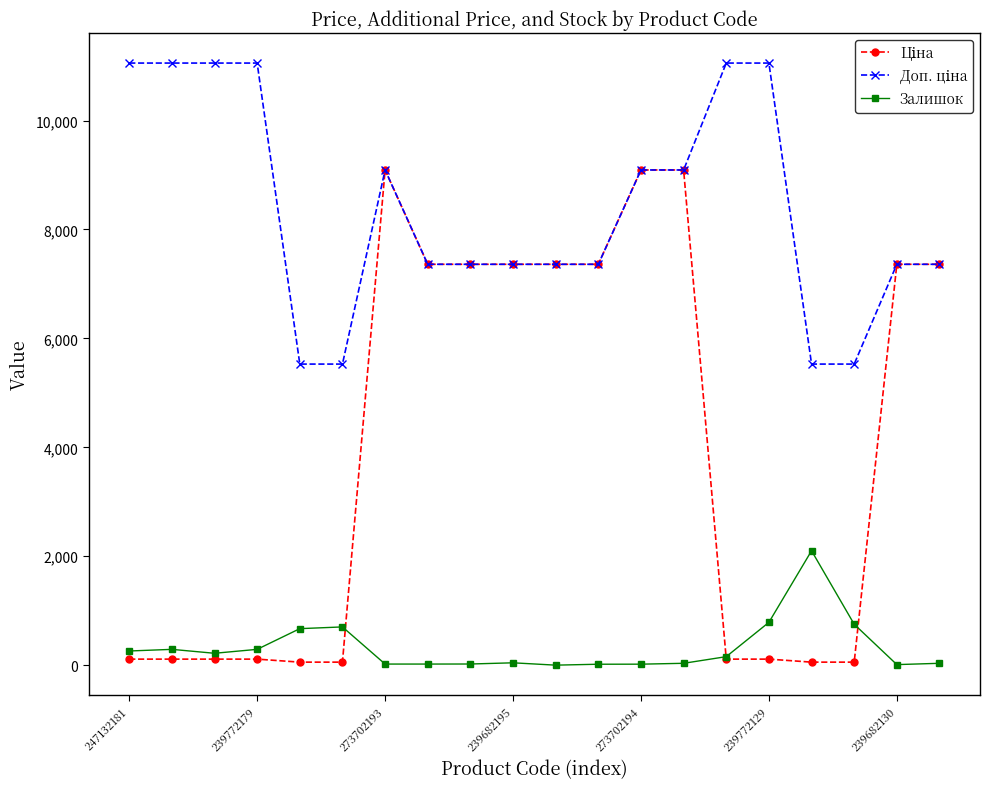

How many data points does each series have?

20